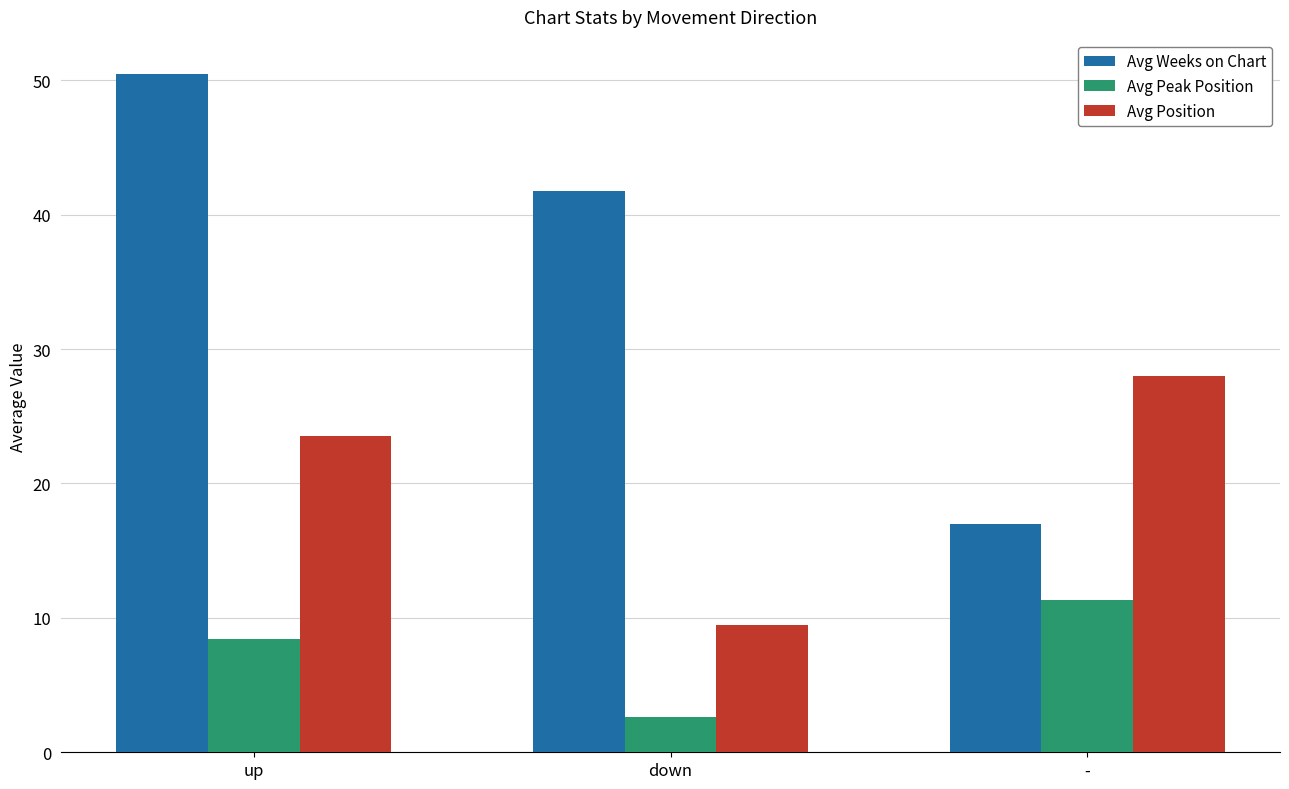

What is the total value across all series at up?

82.4